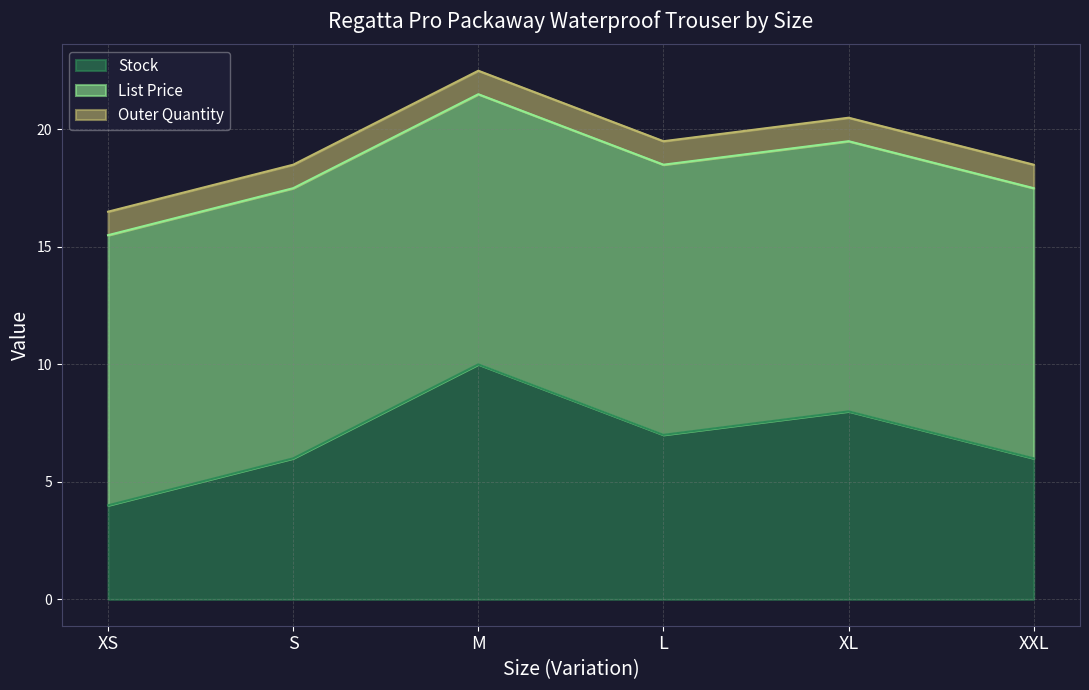

True or false: List Price and Outer Quantity intersect in this chart.

False